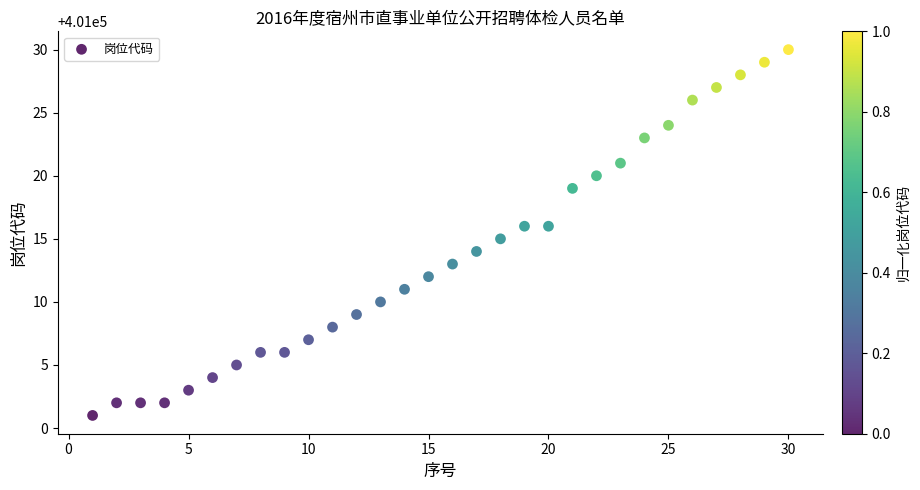

What is the range of X values (max minus min)?

29